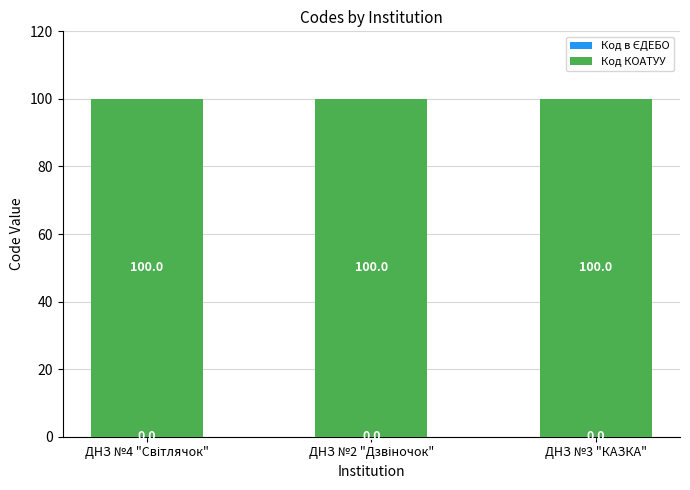

What is the total value across all series at ДНЗ №3 "КАЗКА"?

100.0